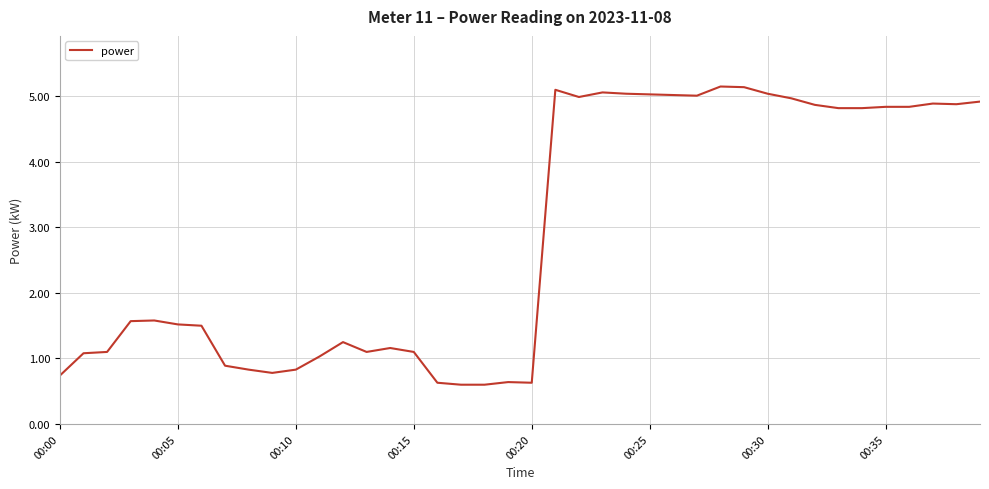

What is the minimum value shown in the chart?

0.6